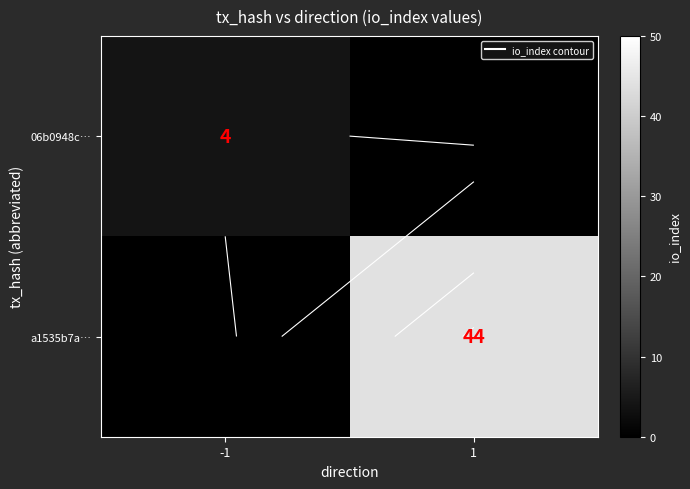

What is the sum of all 06b0948c… values?

4